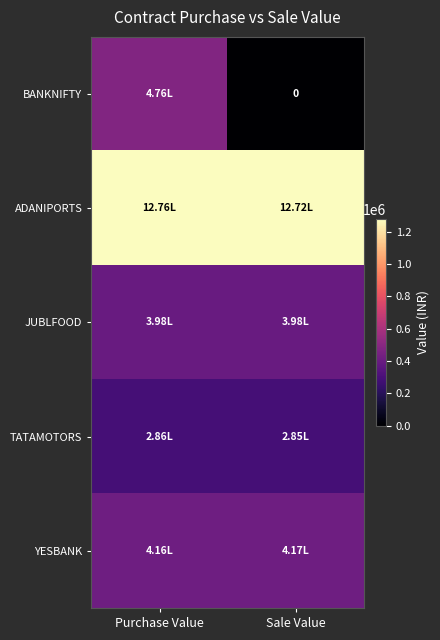

Which series has the largest total across all categories?

ADANIPORTS